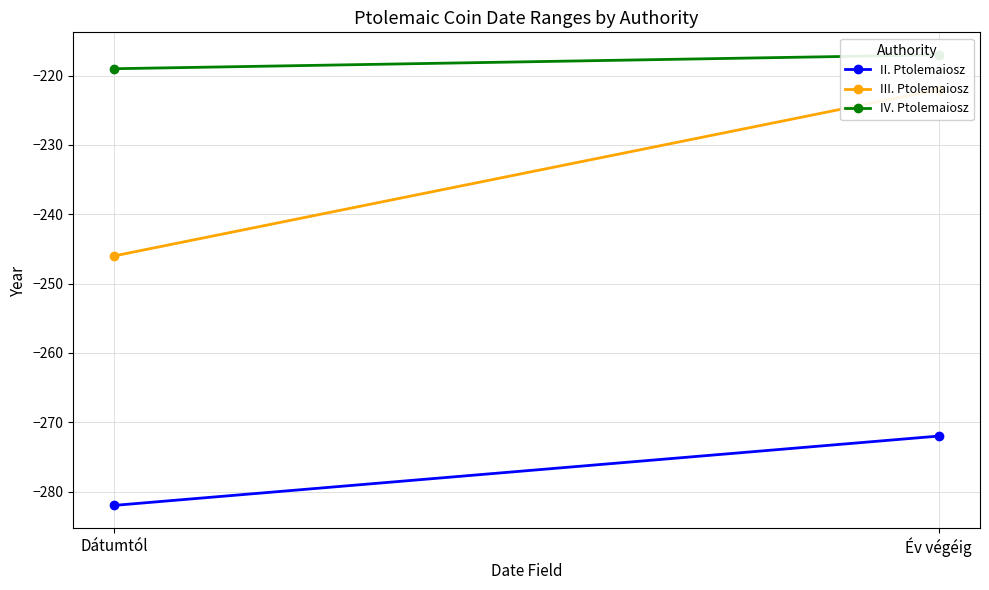

What is the label of the 2nd point from the right?

Dátumtól